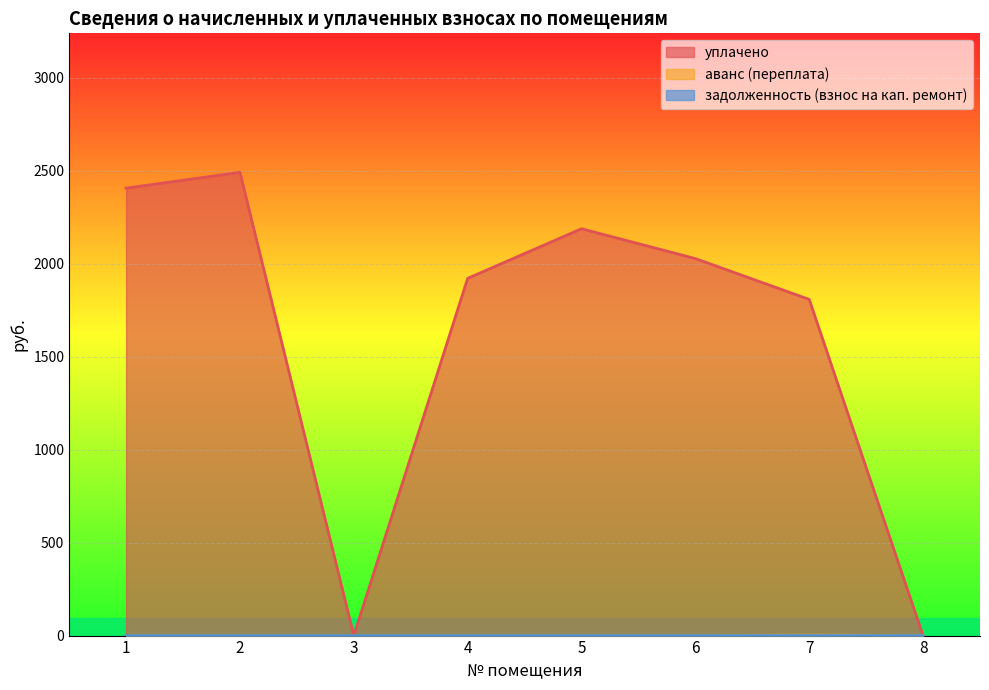

True or false: аванс (переплата) and задолженность (взнос на кап. ремонт) cross at least once.

False